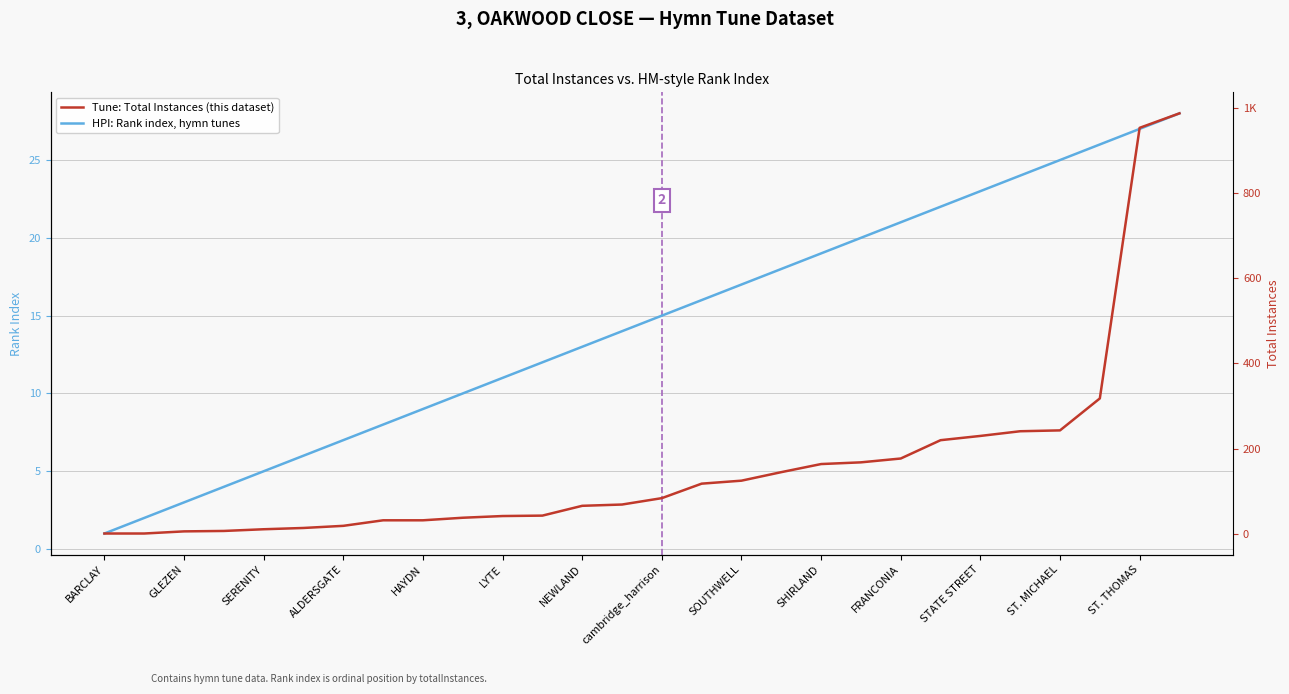

What is the sum of all Tune: Total Instances (this dataset) values?

4554